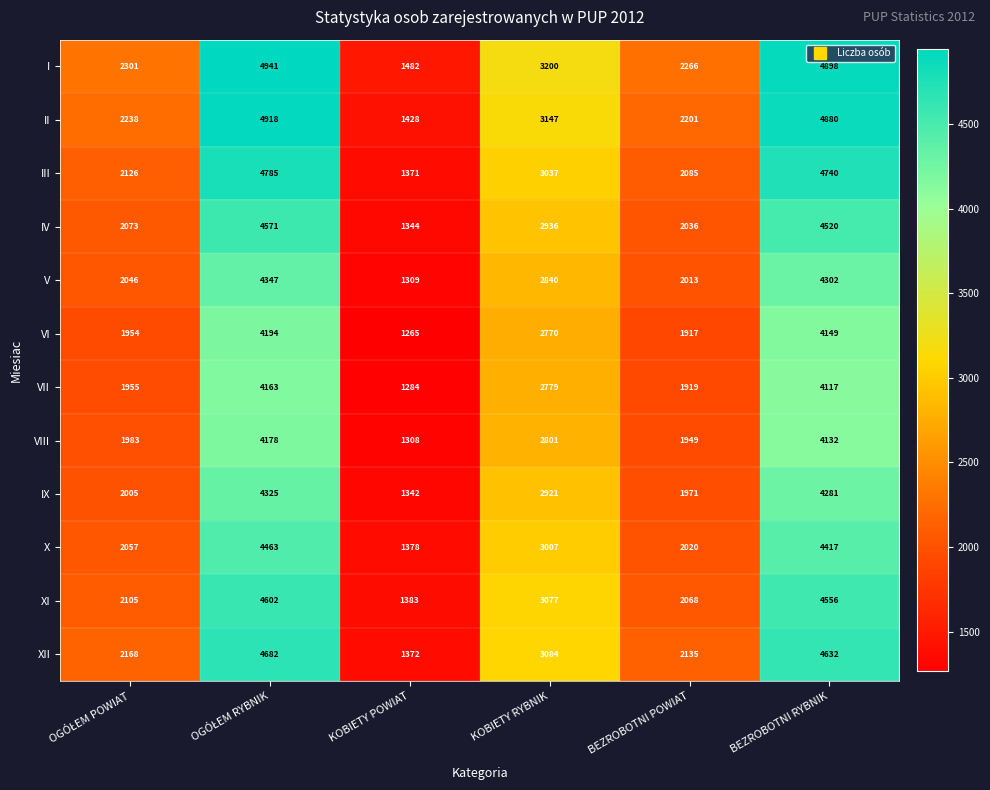

The XI series shows 2068 at BEZROBOTNI POWIAT. True or false?

True